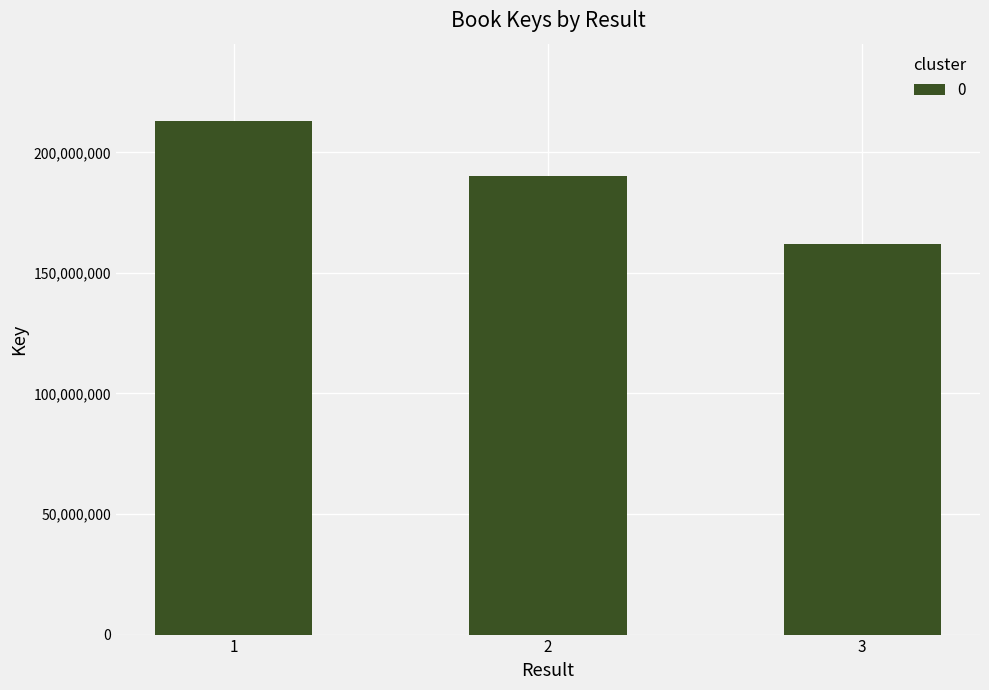

Rank the categories by value from lowest to highest.

3, 2, 1